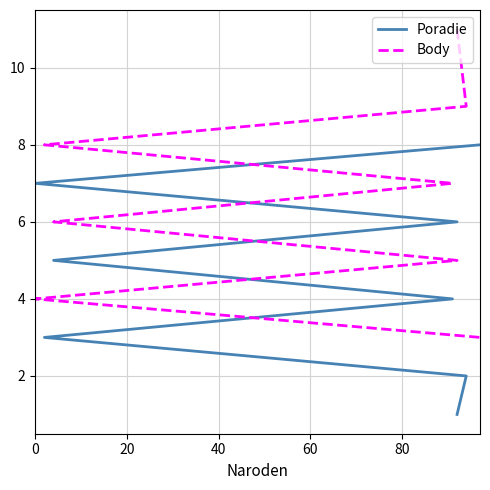

Does the chart have visible grid lines?

Yes